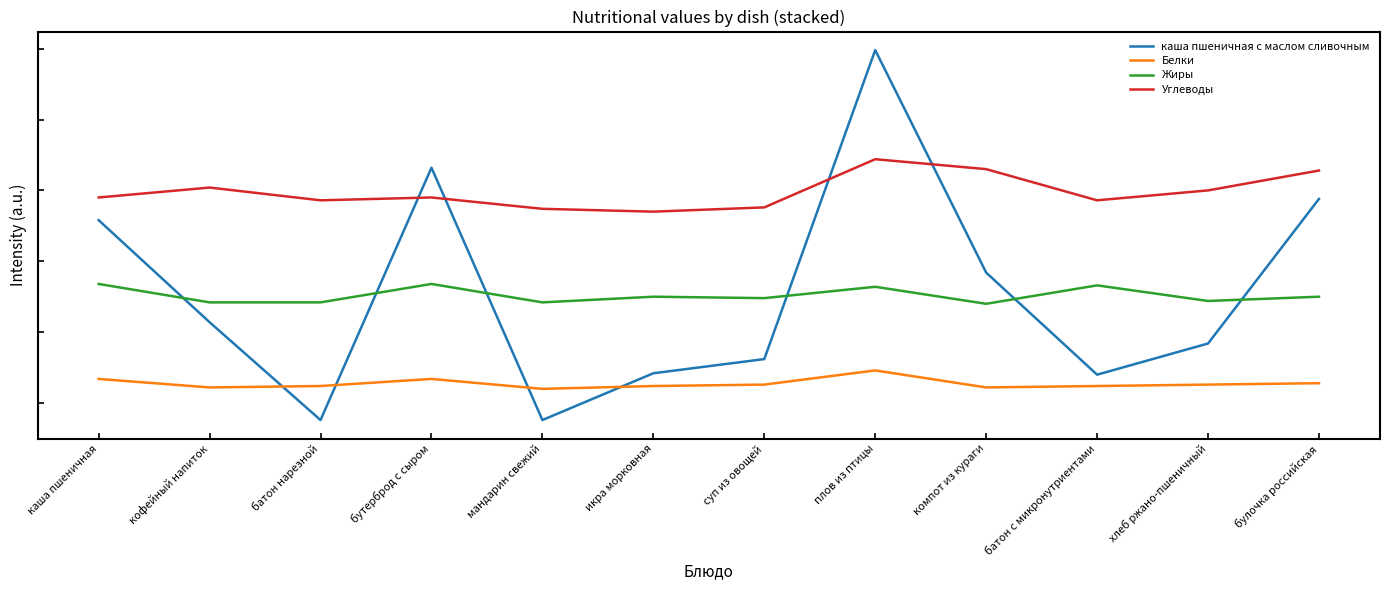

What are all the series names shown in the legend?

каша пшеничная с маслом сливочным, Белки, Жиры, Углеводы